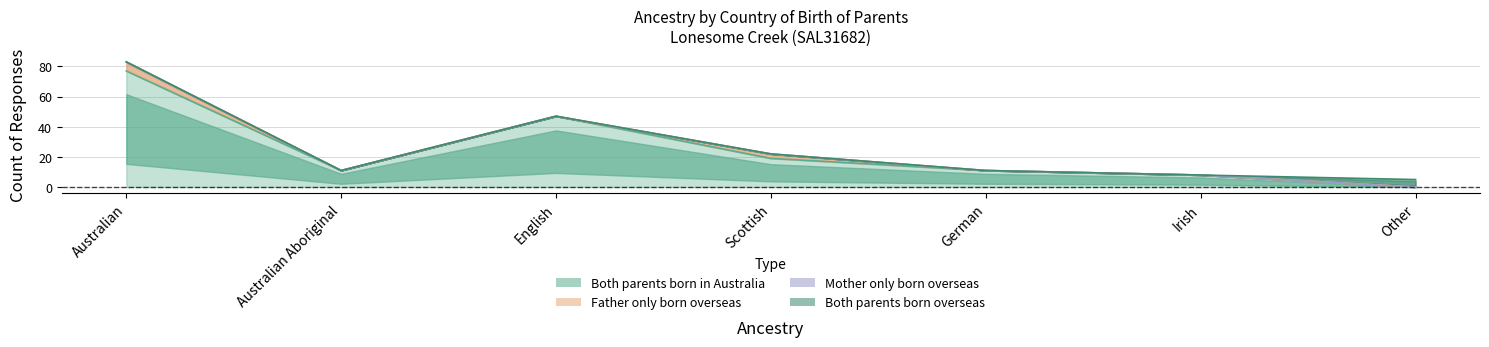

What are all the series names shown in the legend?

Both parents born in Australia, Father only born overseas, Mother only born overseas, Both parents born overseas